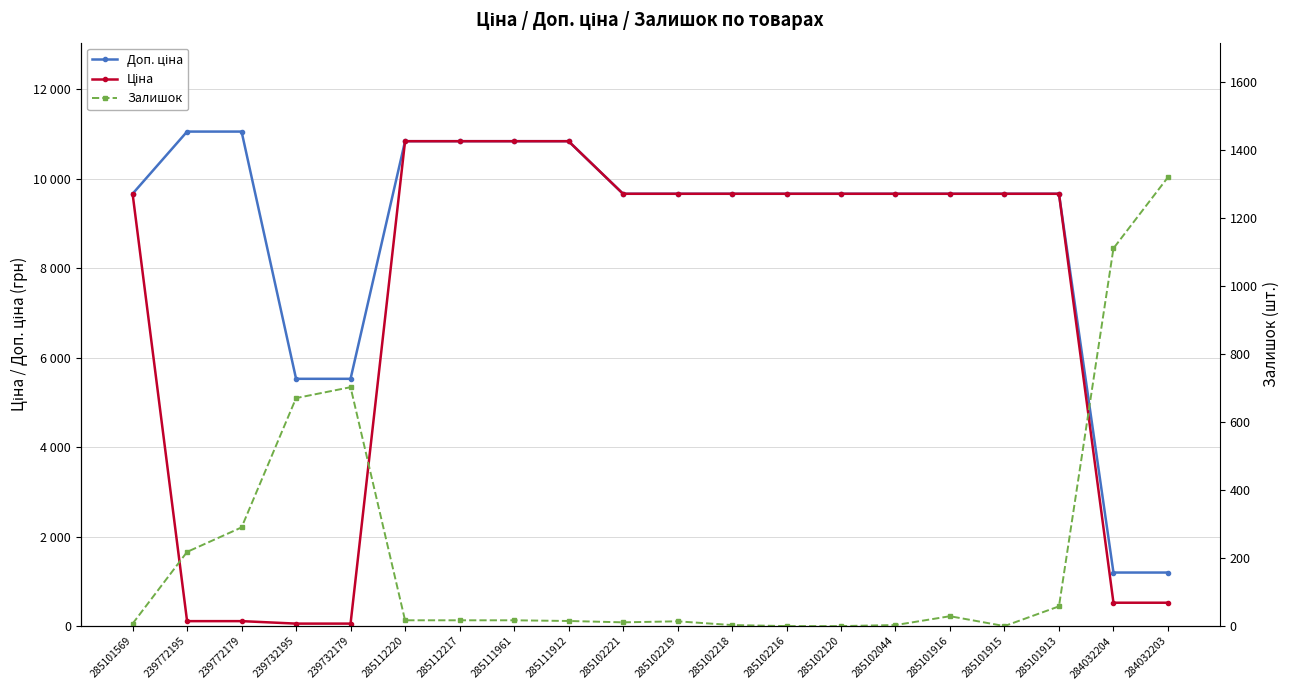

What is the total value across all series at 285101913?

19387.3